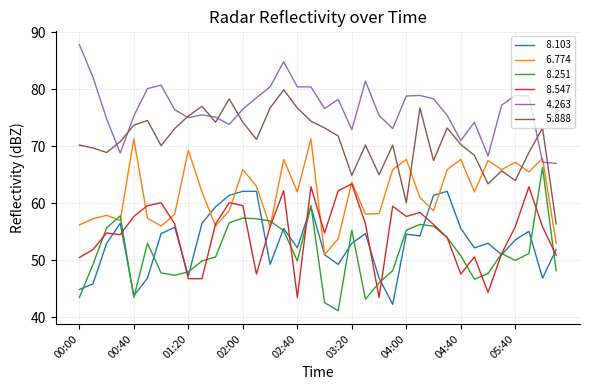

What is the maximum value shown in the chart?

87.8